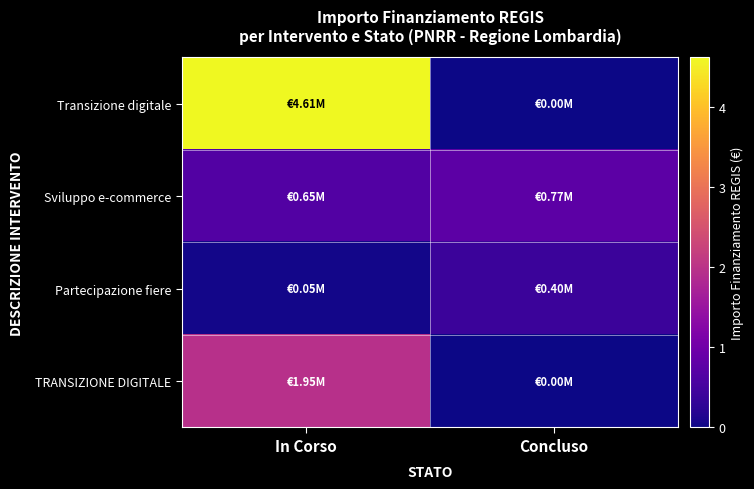

List the series in order of their peak value, highest first.

Transizione digitale, TRANSIZIONE DIGITALE, Sviluppo e-commerce, Partecipazione fiere